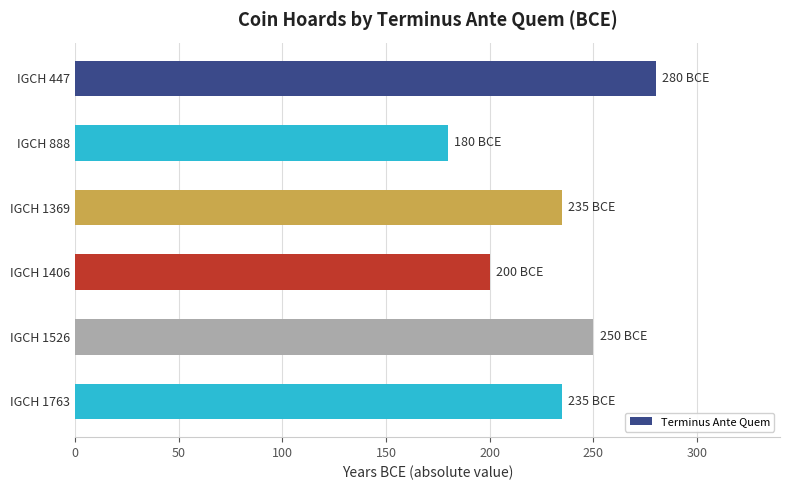

What is the value of the 6th bar from the top?

235